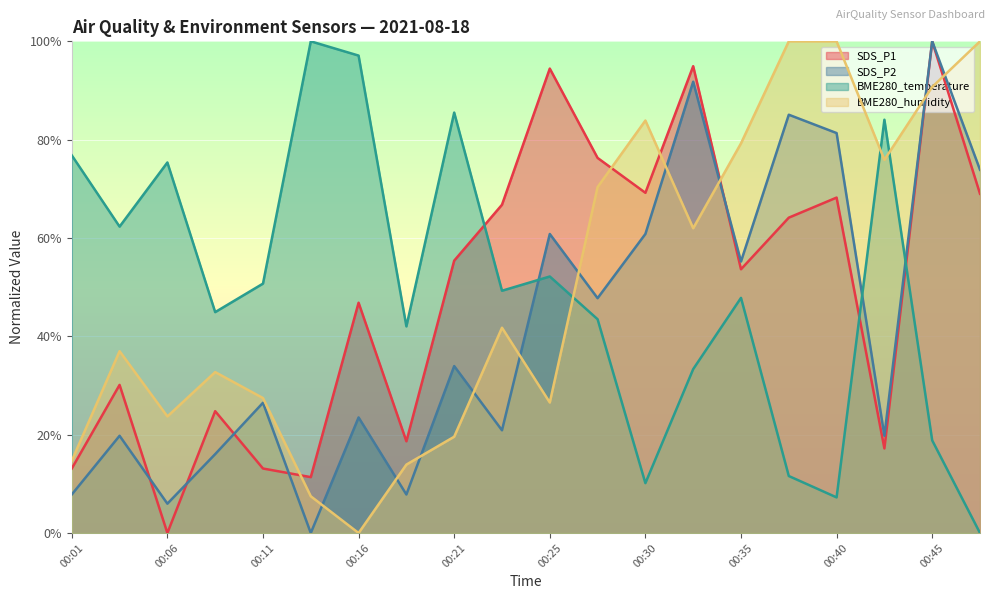

Read the SDS_P1 value at 00:13.

11.4